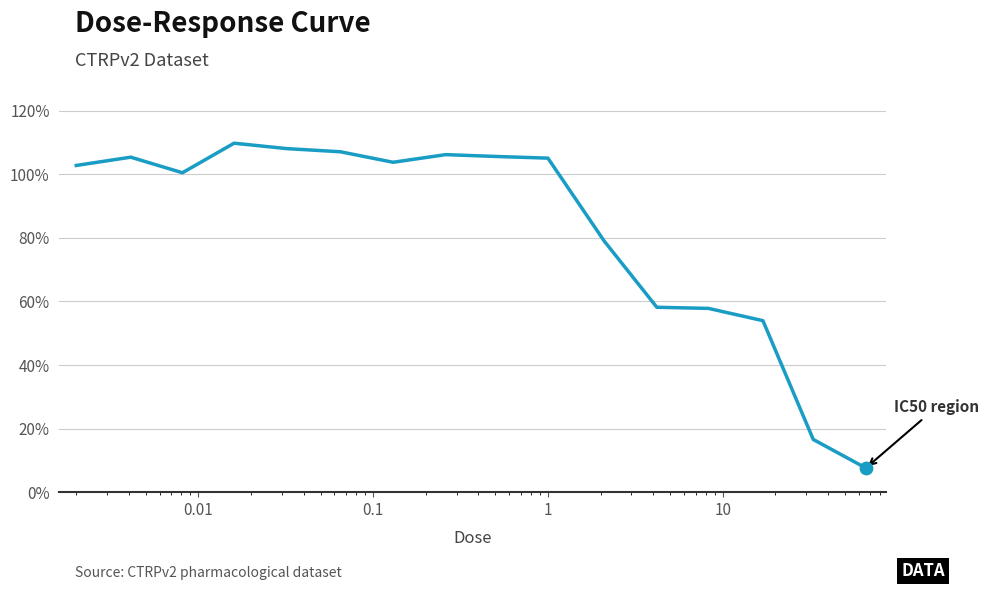

What is the smallest value displayed?

7.6